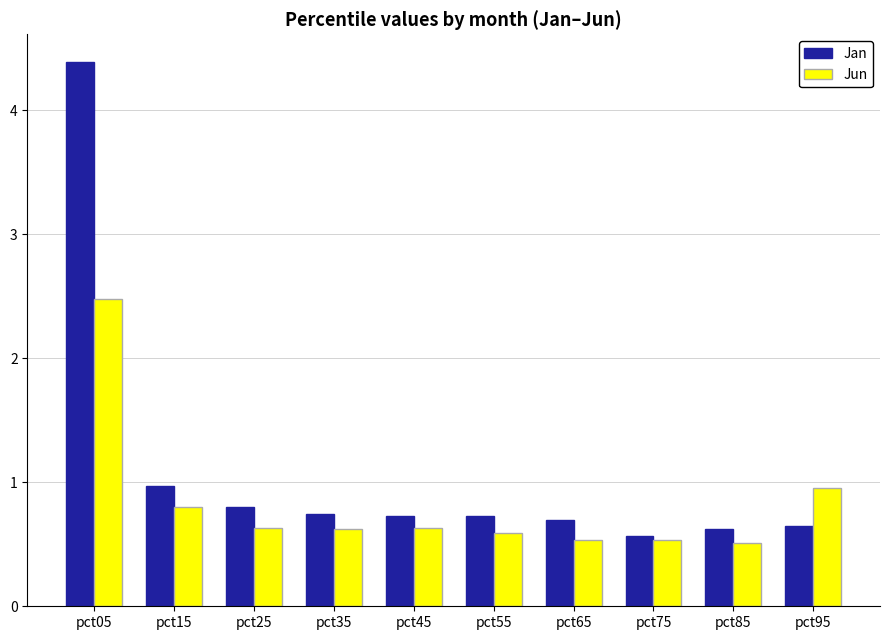

The value of Jan at pct55 is 1.1. True or false?

False